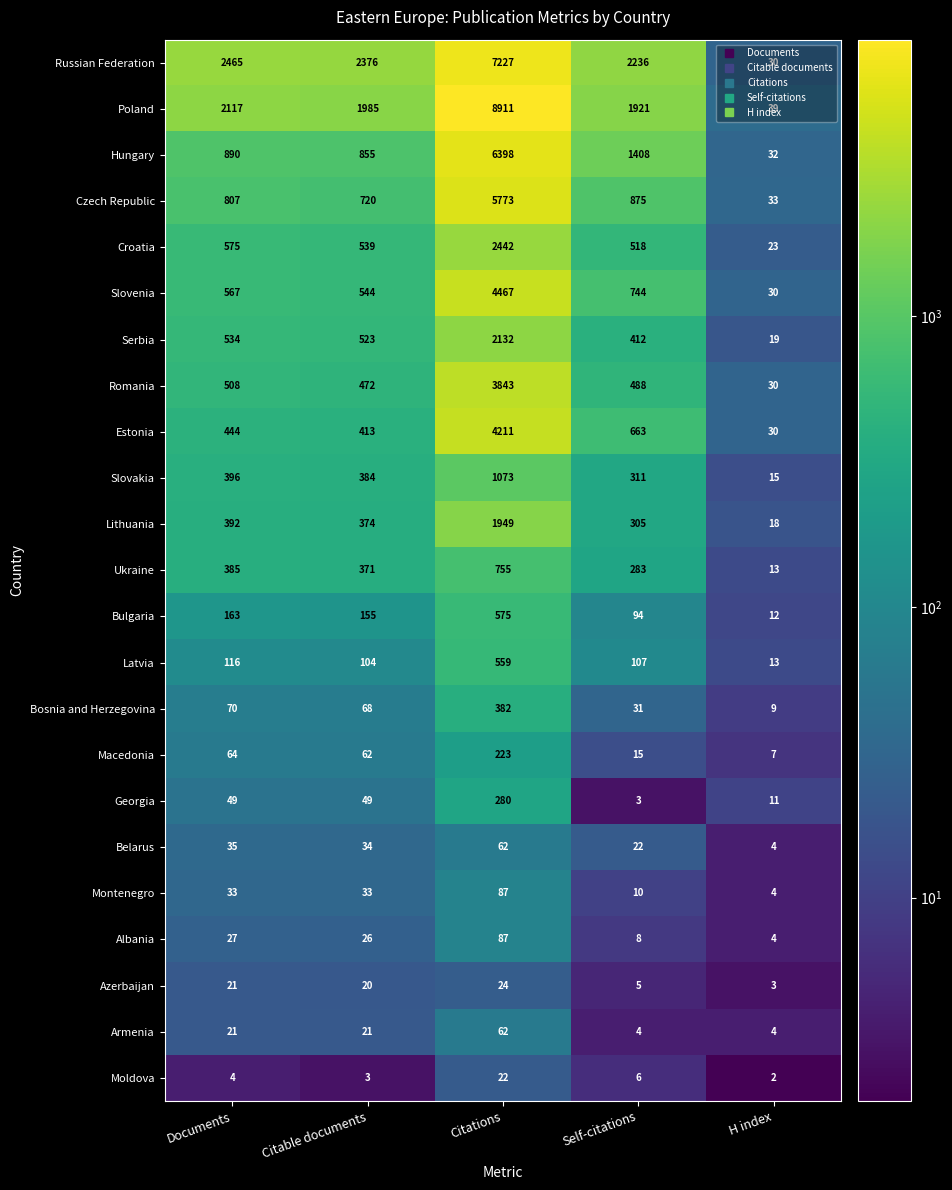

Where is Russian Federation nearest to the value 3628?

Documents